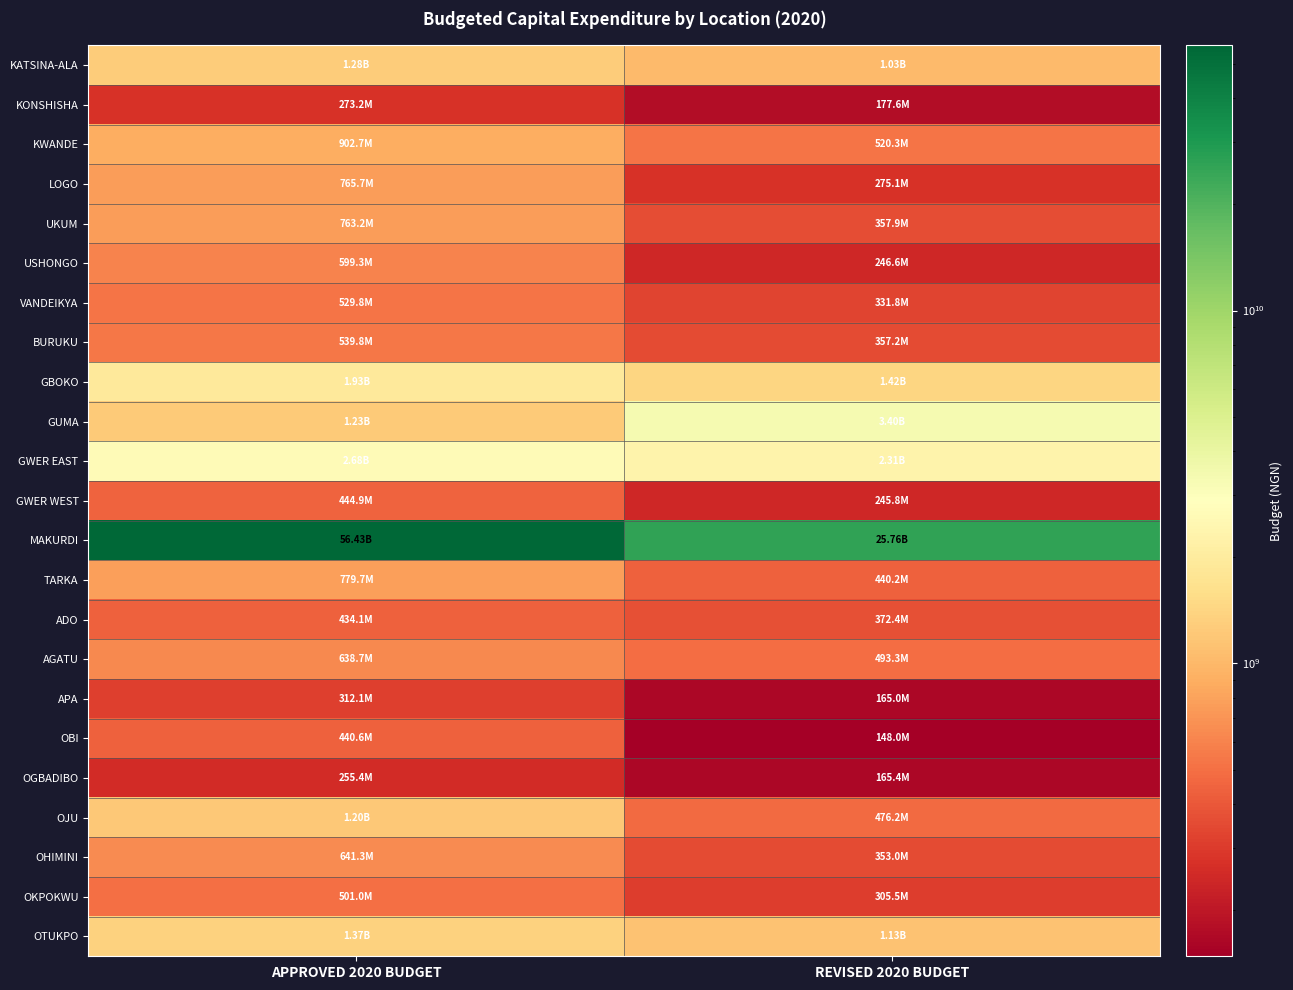

Which has a higher value, APPROVED 2020 BUDGET or REVISED 2020 BUDGET?

APPROVED 2020 BUDGET